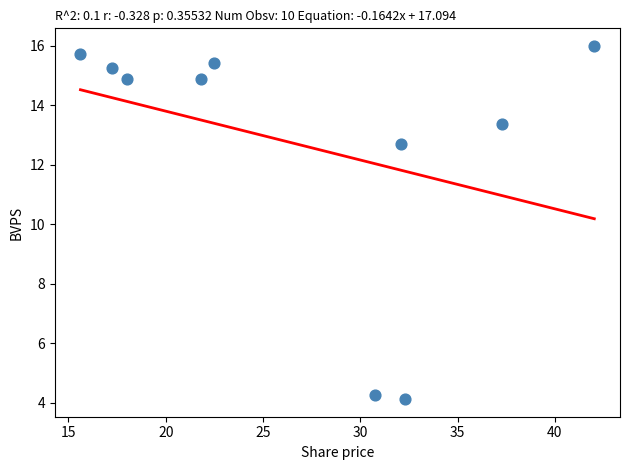

What Y value in the scatter plot is closest to 10?

12.7